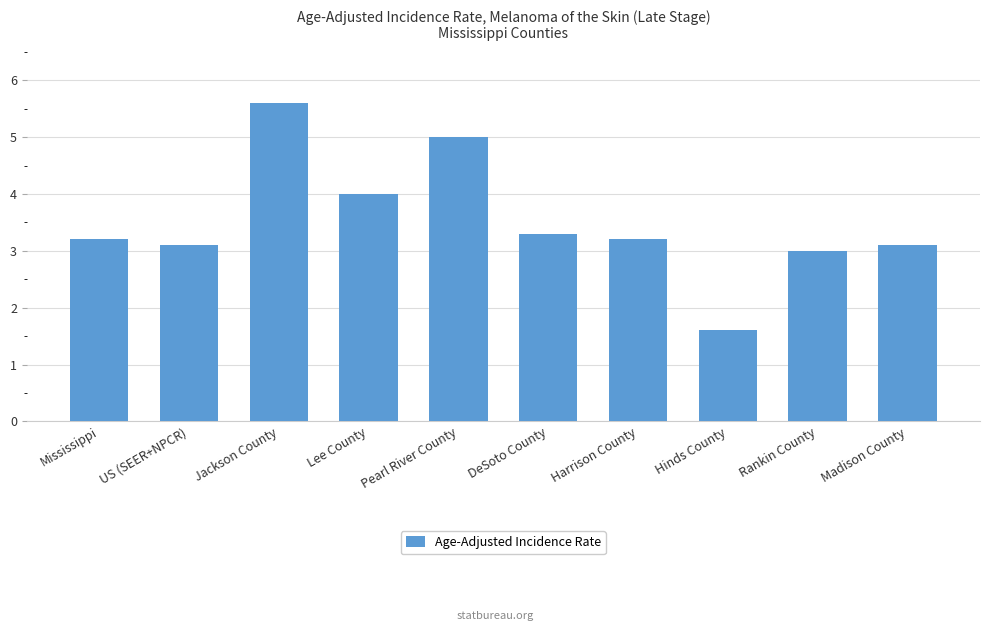

What position from the left is US (SEER+NPCR)?

2